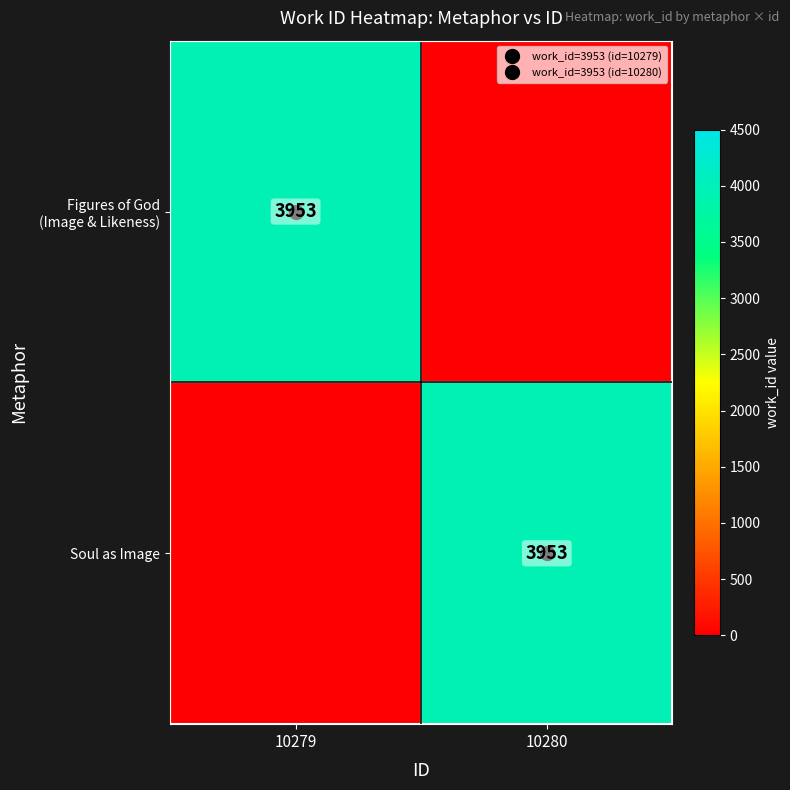

What is the difference between the Figures of God (Image & Likeness) values at 10280 and 10279?

3953